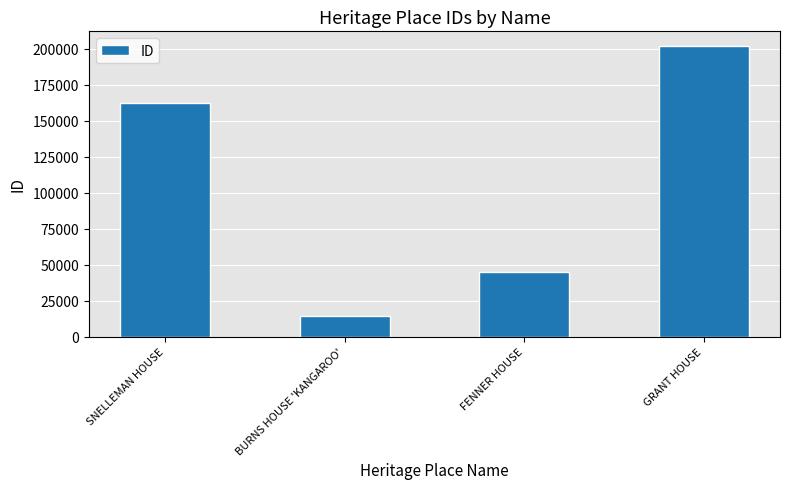

List the labels in order of value, smallest first.

BURNS HOUSE 'KANGAROO', FENNER HOUSE, SNELLEMAN HOUSE, GRANT HOUSE